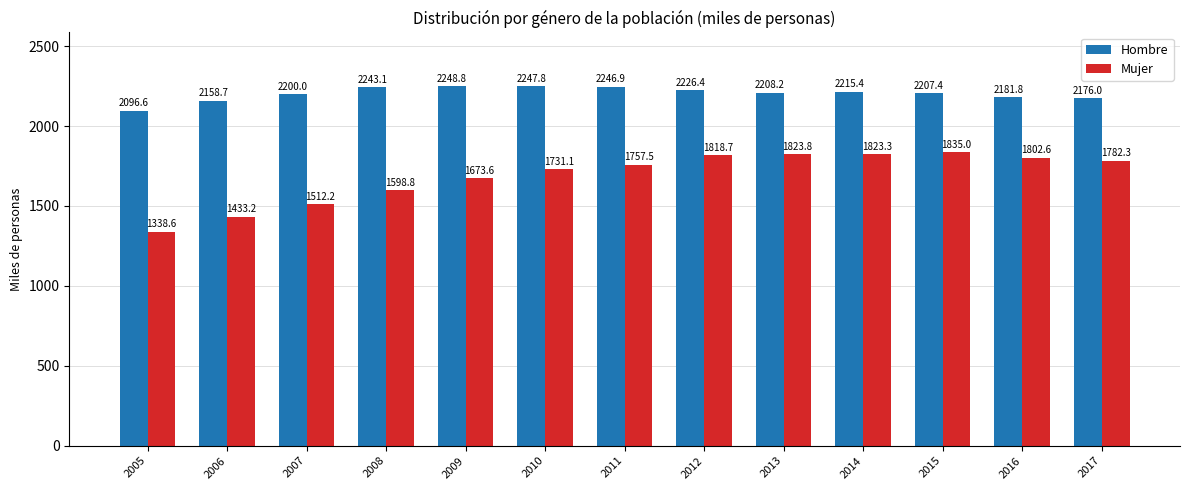

Is the value of Mujer at 2010 greater than the value of Hombre at 2015?

No